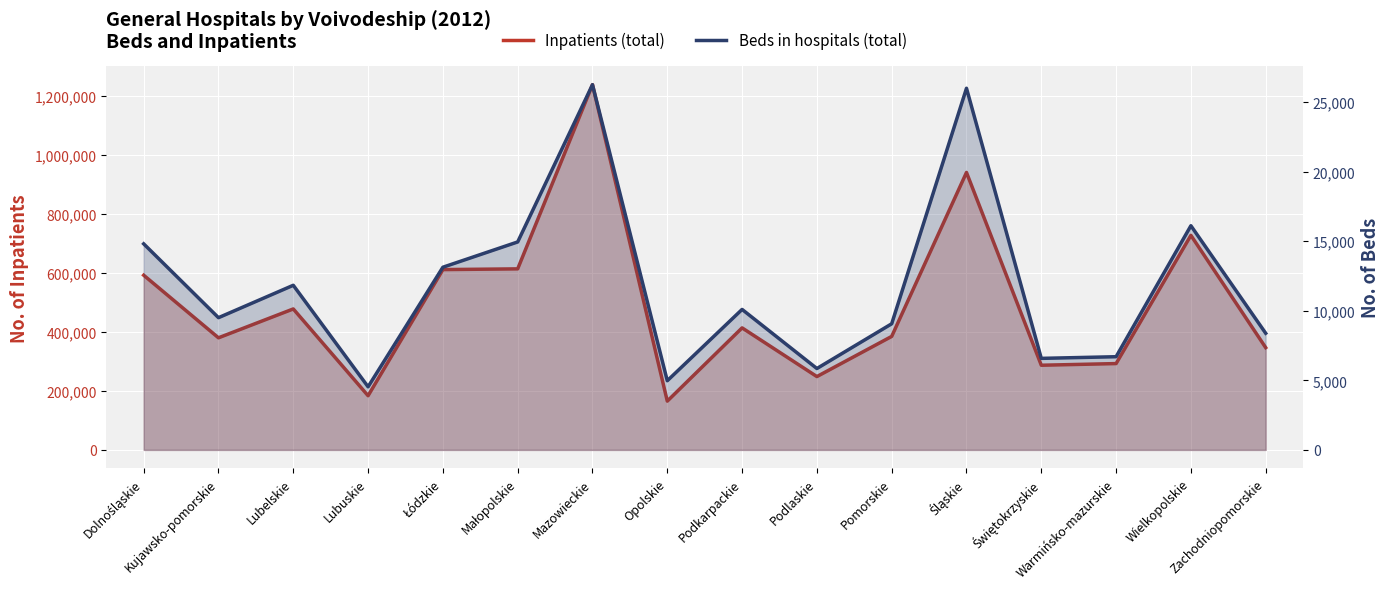

What is the maximum value for Inpatients (total)?

1237260